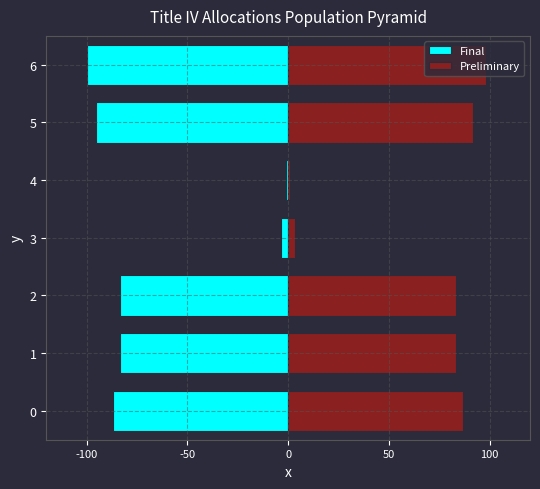

What are all the series names shown in the legend?

Final, Preliminary